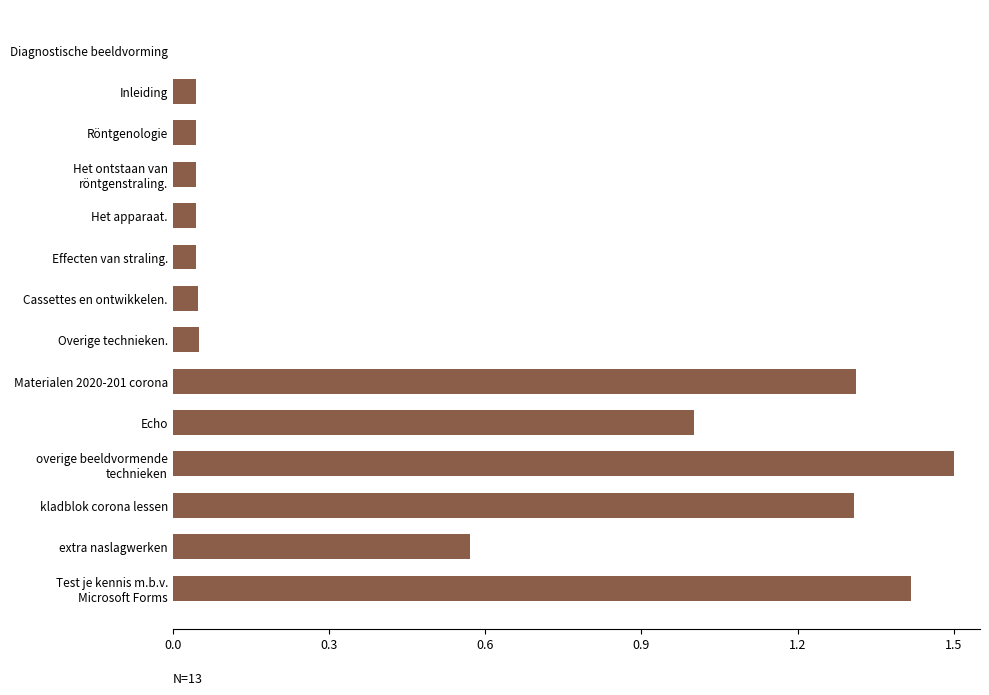

How many distinct data groups are displayed?

1